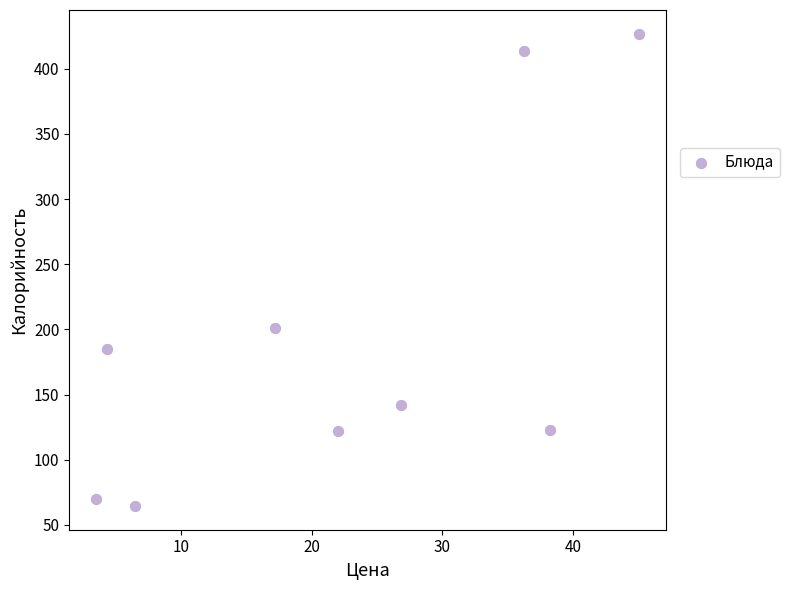

What is the range of Y values (max minus min)?

362.6